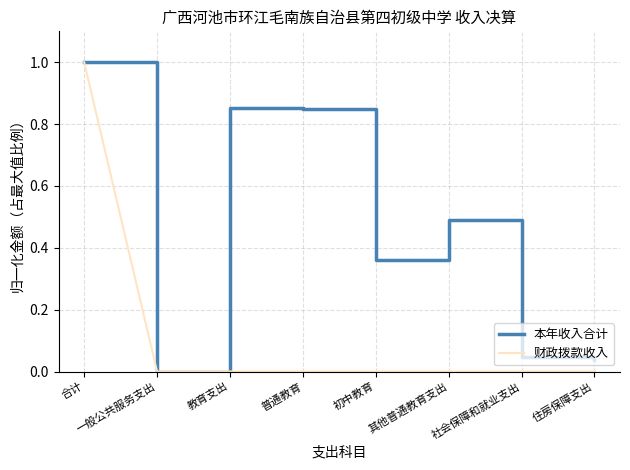

What is the highest value of the 本年收入合计 series?

1.0